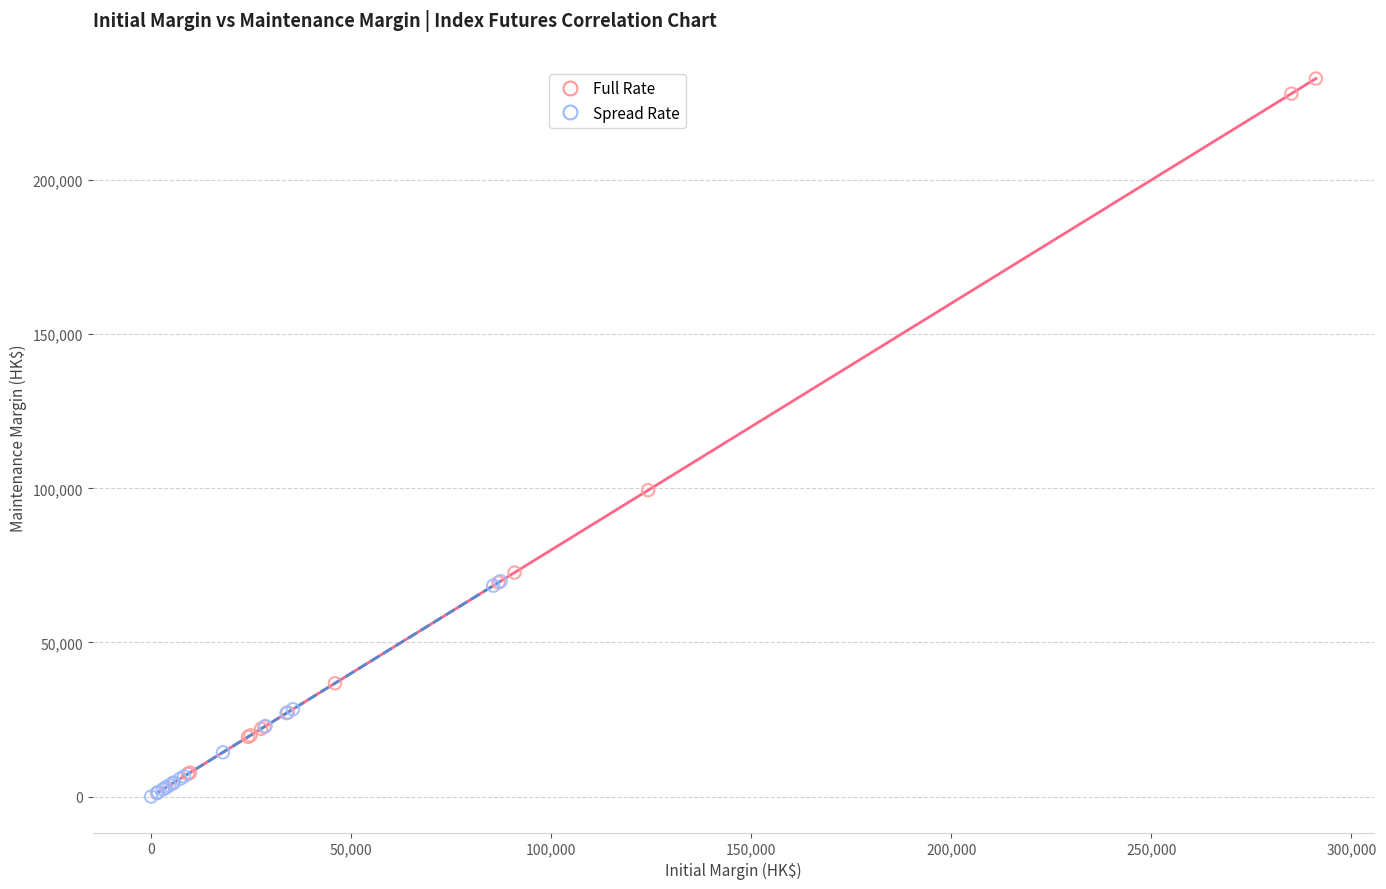

Which series has the largest Y range (max minus min)?

Full Rate